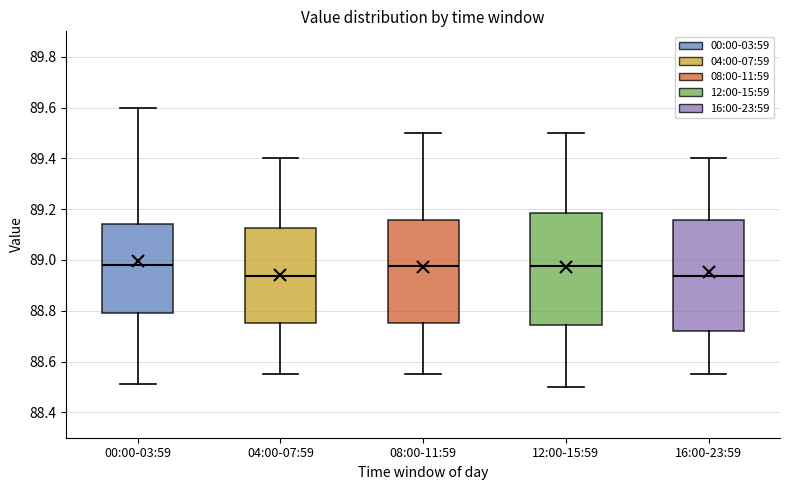

Reading left to right, read every box against the y-axis: the position of its median line, the range the box covers, and the ends of its whiskers. The values are not printed on the chart, so give them approximately, as read against the axis.

00:00-03:59: median 88.98, box 88.80 to 89.14, whiskers 88.52 to 89.60
04:00-07:59: median 88.94, box 88.76 to 89.12, whiskers 88.56 to 89.40
08:00-11:59: median 88.98, box 88.76 to 89.16, whiskers 88.56 to 89.50
12:00-15:59: median 88.98, box 88.74 to 89.18, whiskers 88.50 to 89.50
16:00-23:59: median 88.94, box 88.72 to 89.16, whiskers 88.56 to 89.40